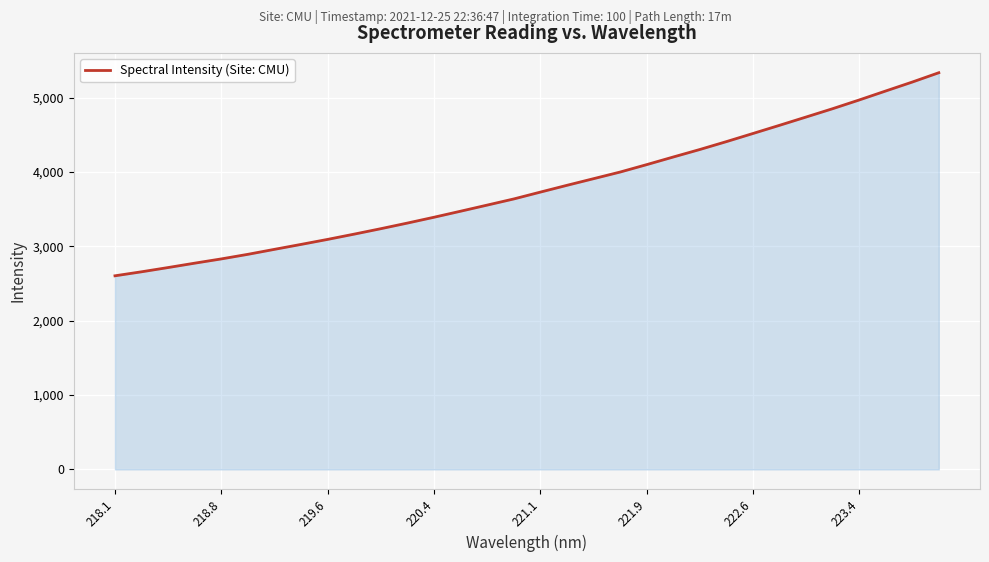

What is the difference between the maximum and minimum values?

2730.6